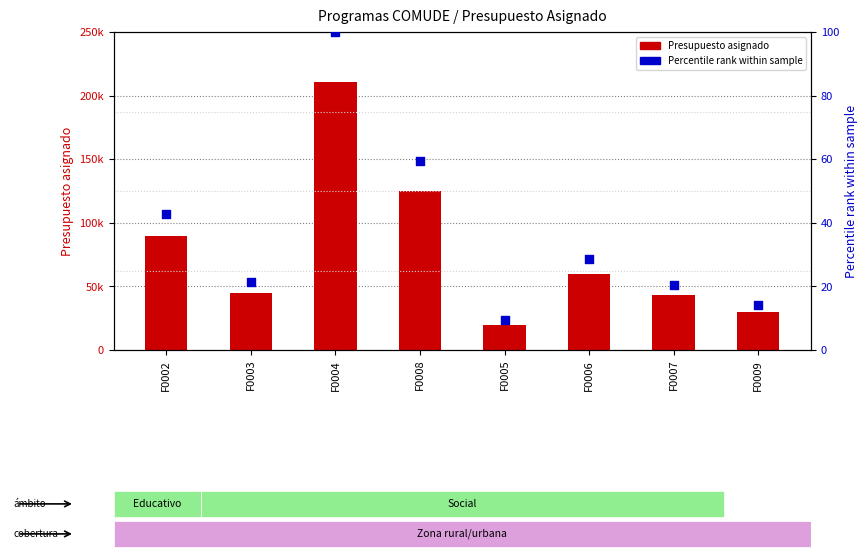

Which series reaches the minimum Y coordinate?

Percentile rank within sample